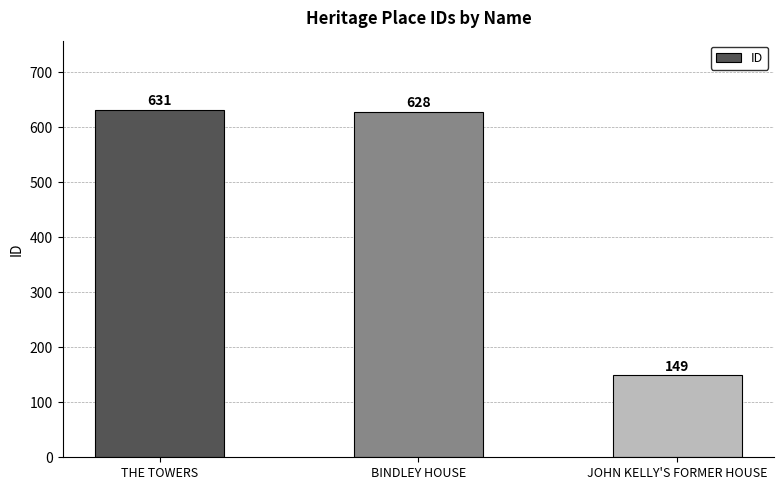

At which label does the data first exceed 628?

THE TOWERS